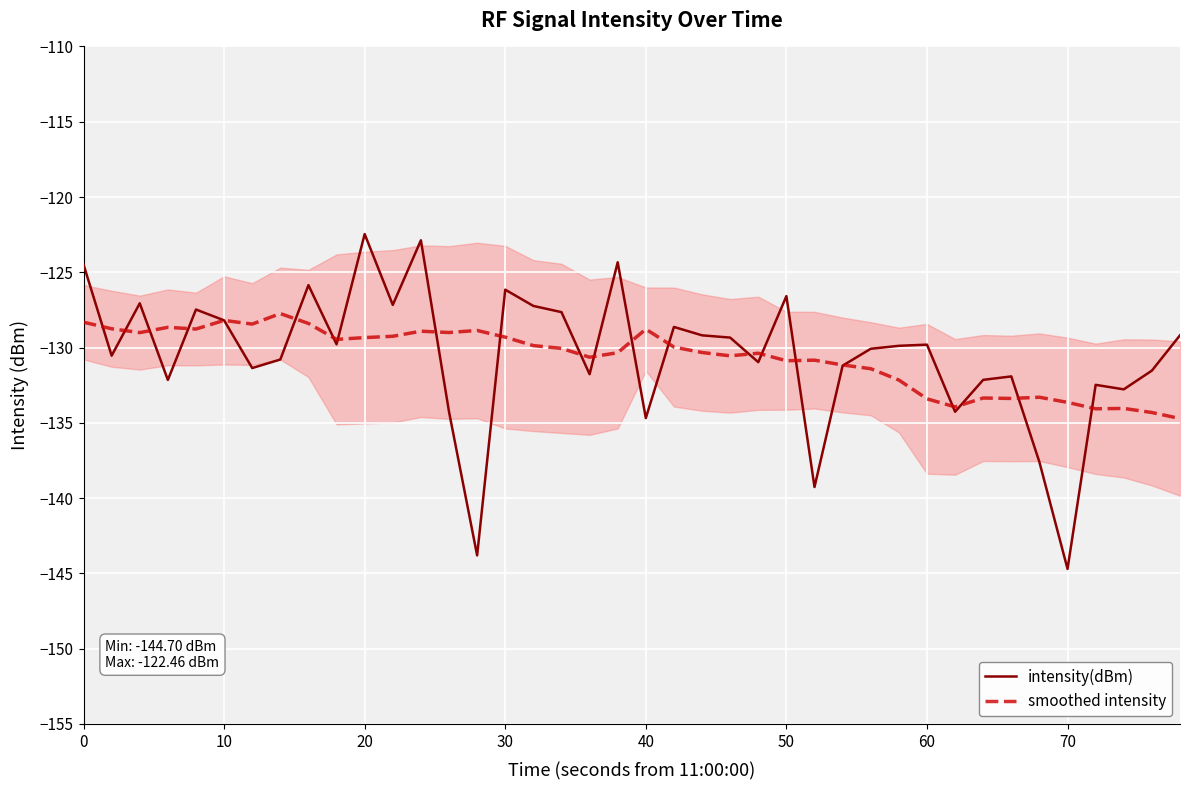

Reading right to left, extract all data points from this chart.

intensity(dBm): -129.2	-131.5	-132.8	-132.5	-144.7	-137.6	-131.9	-132.1	-134.3	-129.8	-129.9	-130.1	-131.2	-139.3	-126.6	-131.0	-129.3	-129.2	-128.6	-134.7	-124.3	-131.8	-127.6	-127.2	-126.2	-143.8	-134.3	-122.9	-127.2	-122.5	-129.8	-125.9	-130.8	-131.4	-128.2	-127.5	-132.2	-127.1	-130.5	-124.5
smoothed intensity: -134.7	-134.3	-134.0	-134.1	-133.6	-133.3	-133.4	-133.4	-133.9	-133.4	-132.2	-131.4	-131.2	-130.8	-130.9	-130.4	-130.5	-130.3	-130.0	-128.8	-130.3	-130.6	-130.1	-129.9	-129.3	-128.9	-129.0	-128.9	-129.3	-129.3	-129.5	-128.4	-127.7	-128.4	-128.2	-128.8	-128.7	-129.0	-128.8	-128.3